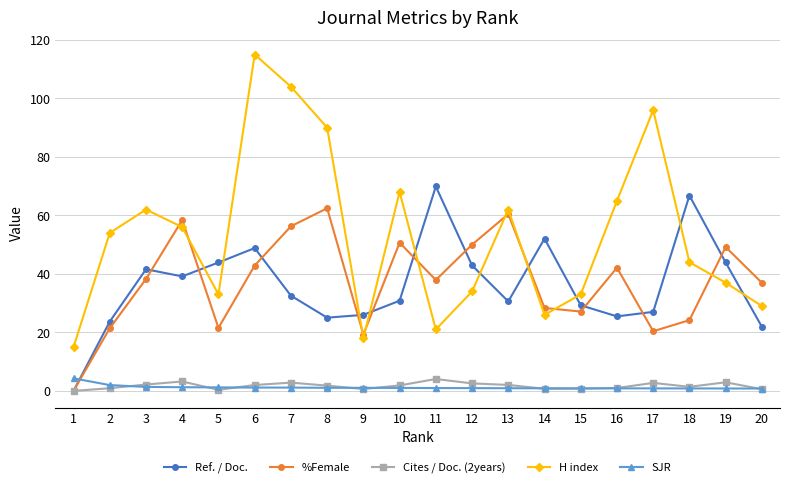

At which category is the sum across all series the highest?

6